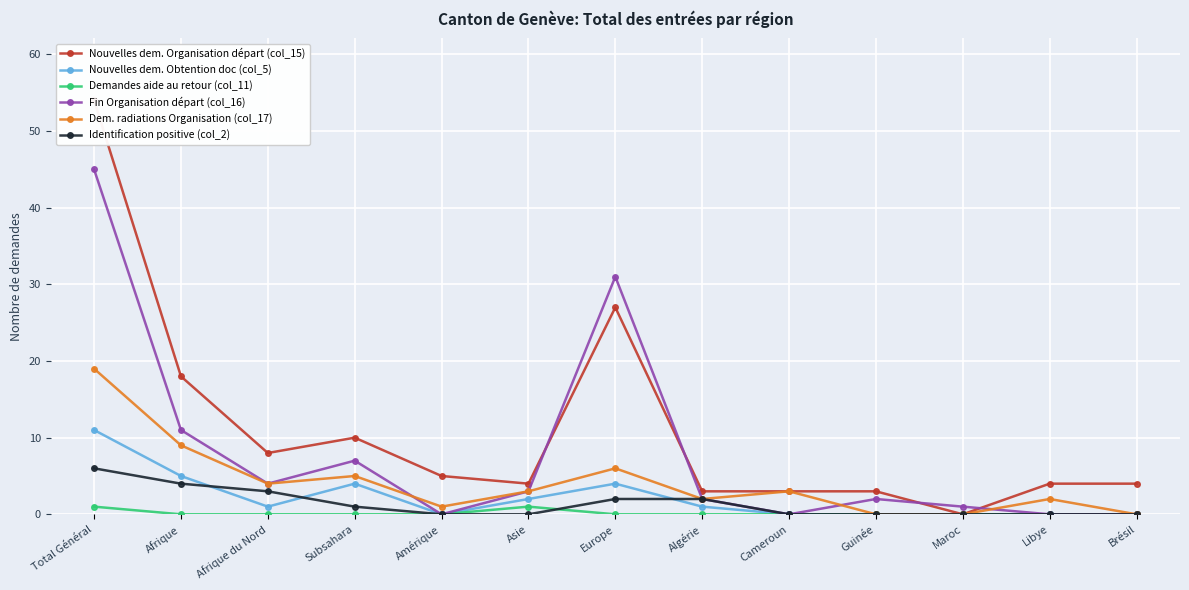

What is the total value across all series at Algérie?

10